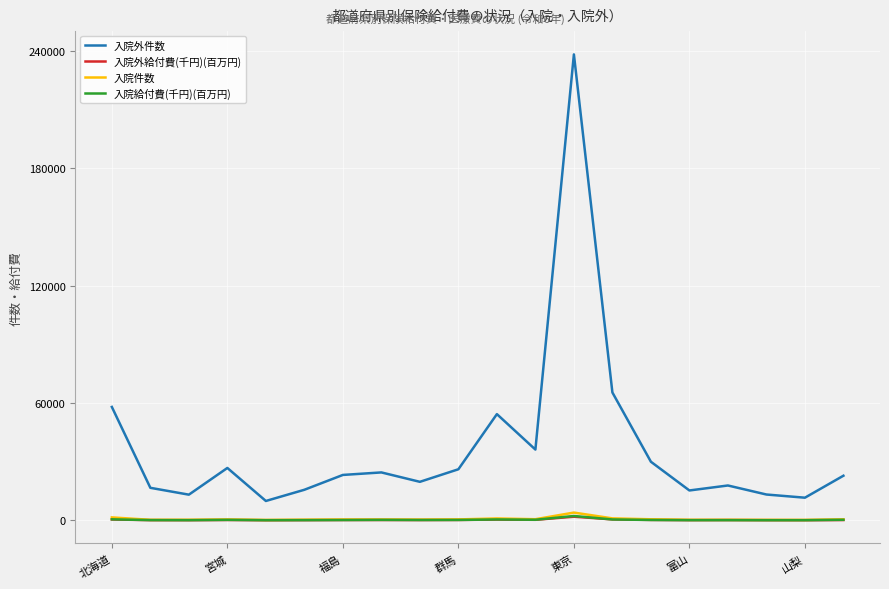

What is the highest value of the 入院外件数 series?

238295.0